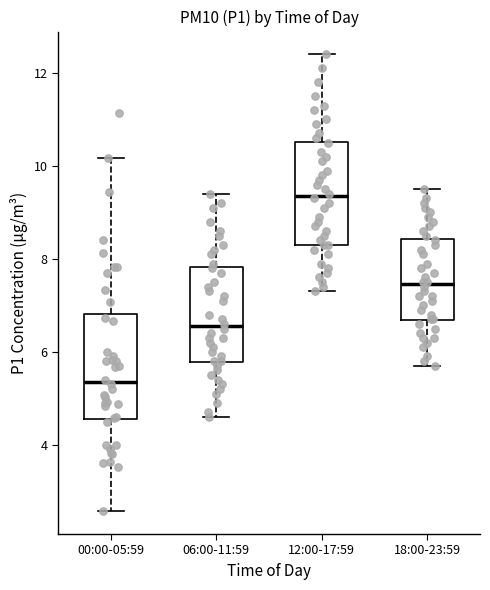

Which box's median line is the highest?

12:00-17:59